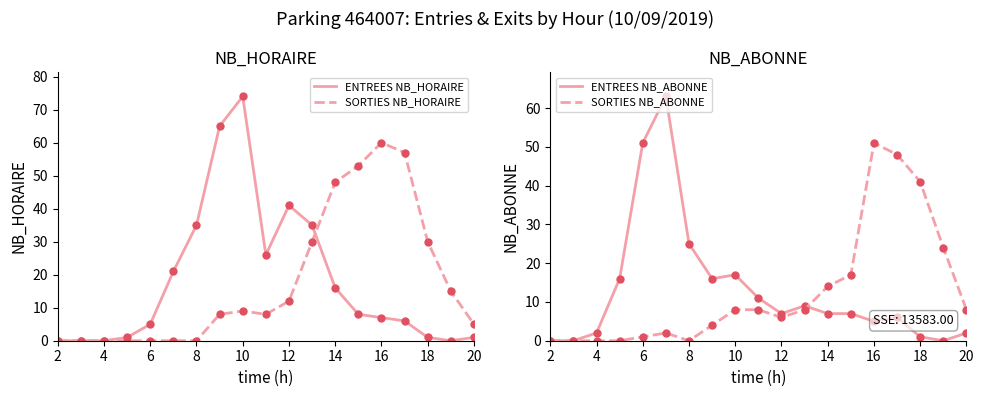

True or false: ENTREES NB_ABONNE and SORTIES NB_ABONNE cross at least once.

True